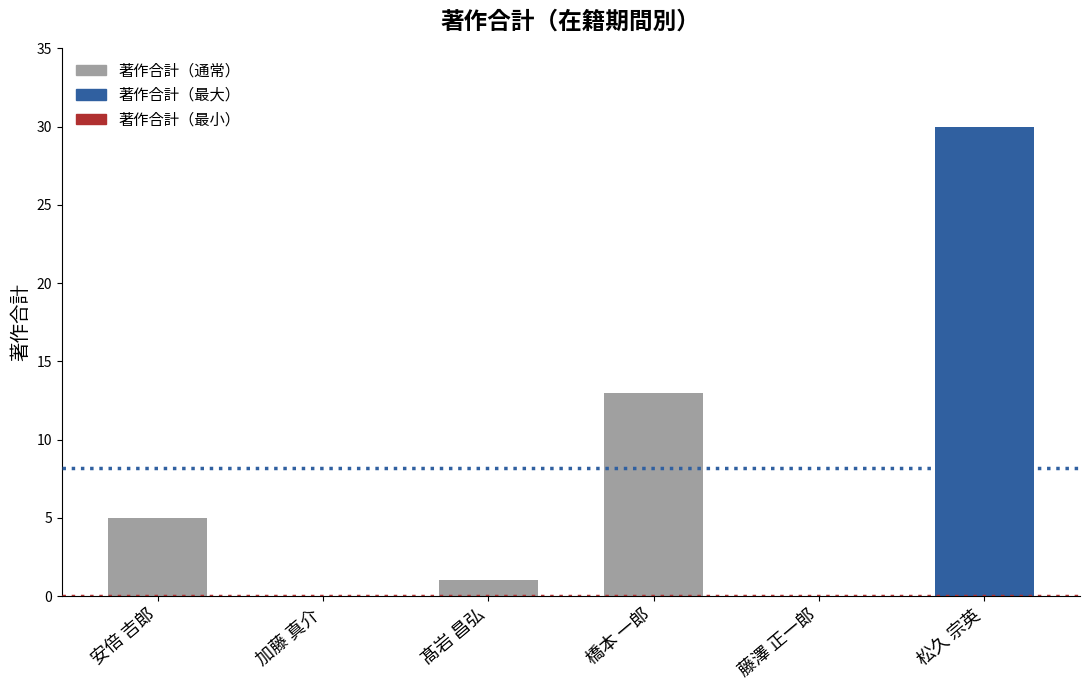

Is it true that the value at 橋本 一郎 is 5?

False